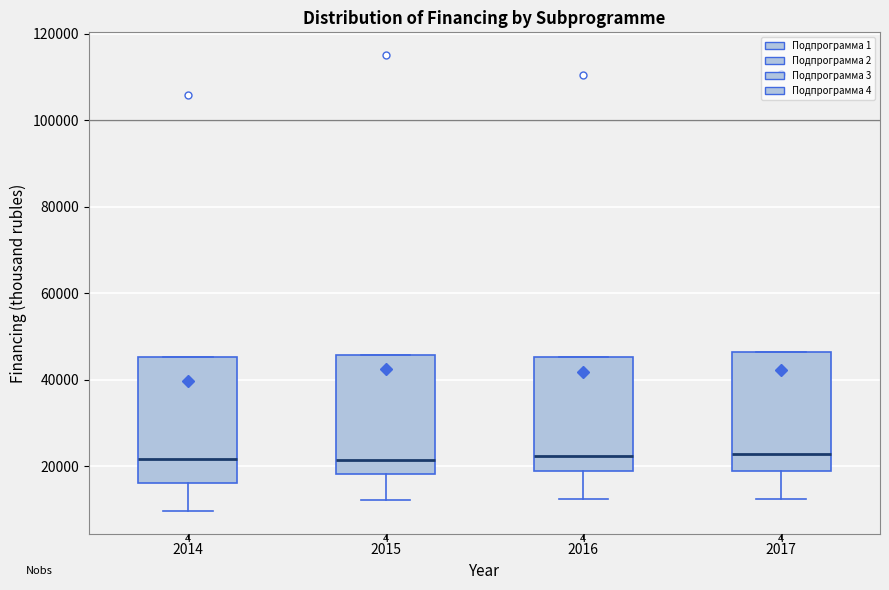

Reading left to right, transcribe this box plot: for each box, give where its median line is, the range the box spans, and where its two whiskers end, as read against the y-axis. The values are not printed on the chart, so give them approximately, as read against the axis.

2014: median 22000, box 16000 to 46000, whiskers 10000 to 46000
2015: median 22000, box 18000 to 46000, whiskers 12000 to 46000
2016: median 22000, box 18000 to 46000, whiskers 12000 to 46000
2017: median 22000, box 18000 to 46000, whiskers 12000 to 46000